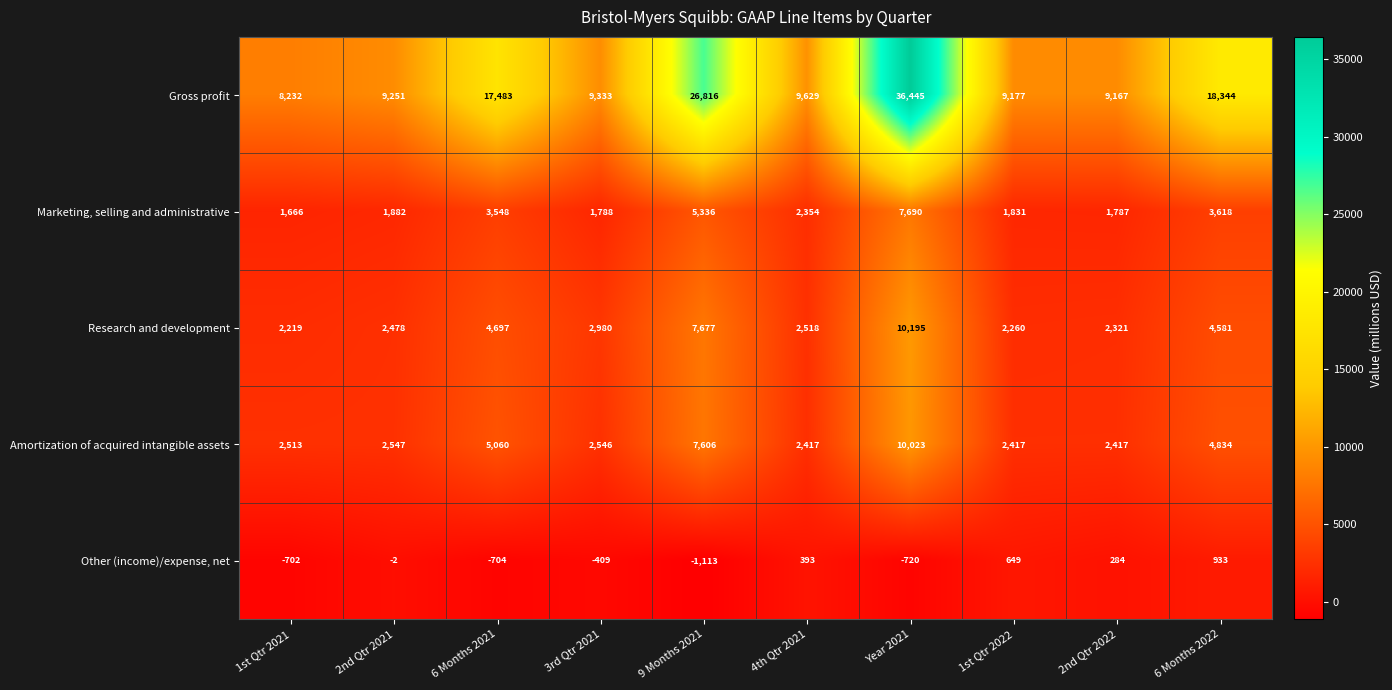

Rank the categories by Research and development value from highest to lowest.

Year 2021, 9 Months 2021, 6 Months 2021, 6 Months 2022, 3rd Qtr 2021, 4th Qtr 2021, 2nd Qtr 2021, 2nd Qtr 2022, 1st Qtr 2022, 1st Qtr 2021